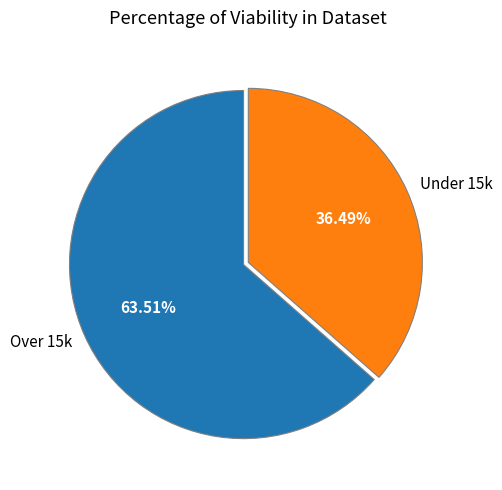

Which category accounts for the majority?

Over 15k